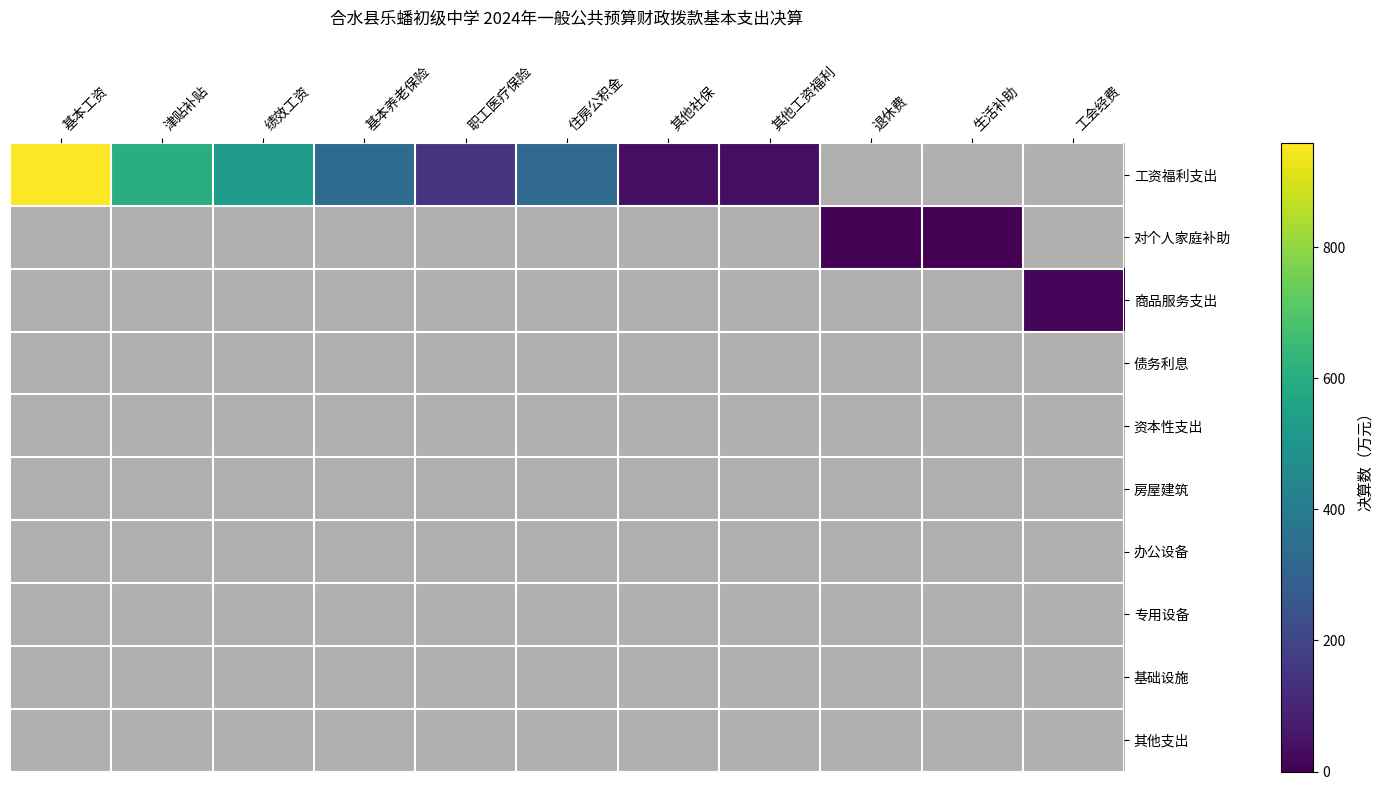

What is the maximum value for 工资福利支出?

958.9